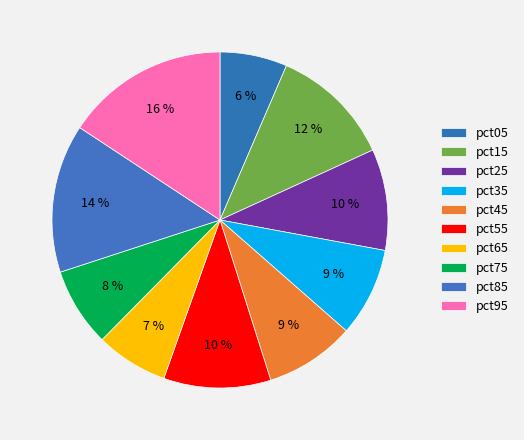

What percentage is NOT represented by pct85?

85.7%